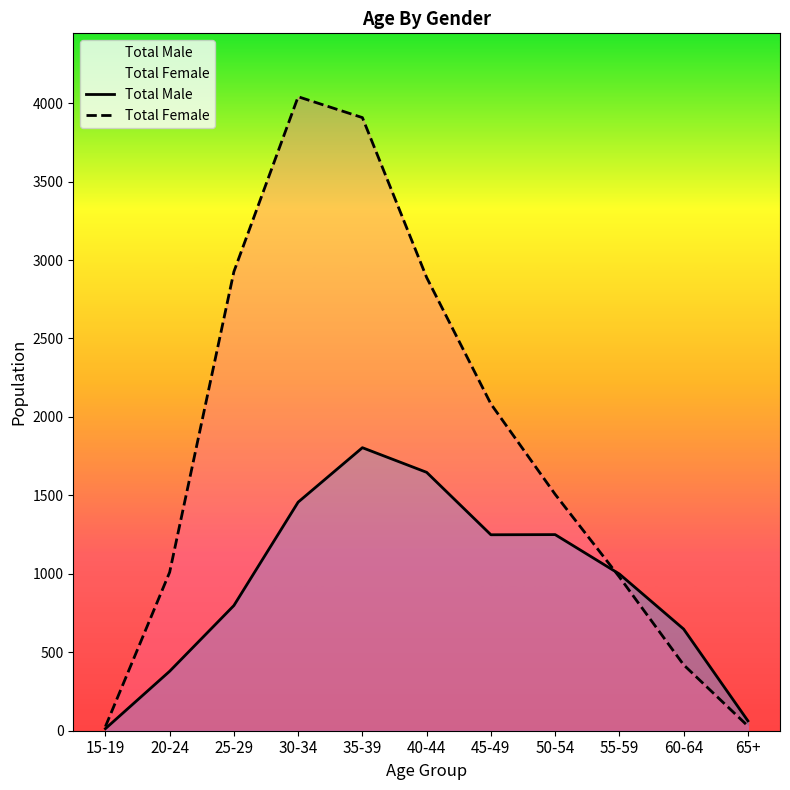

What is the maximum value shown in the chart?

4041